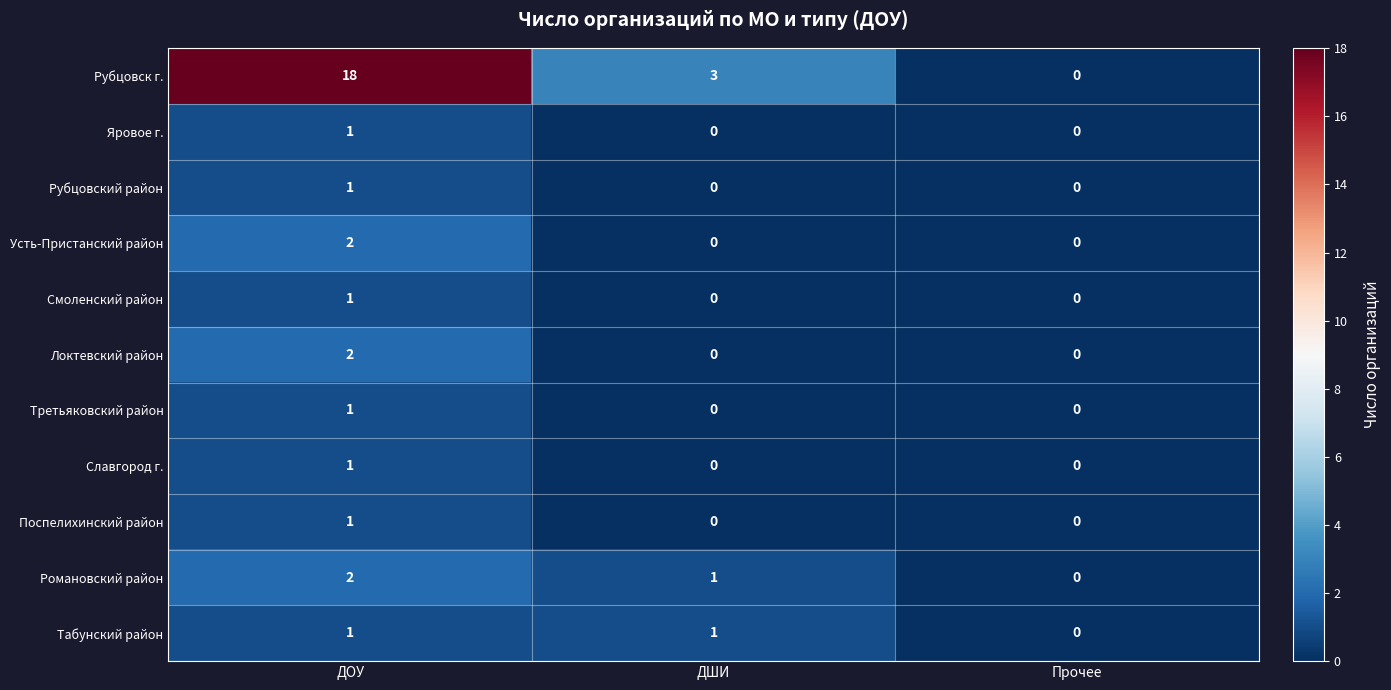

At which category is the sum across all series the highest?

ДОУ